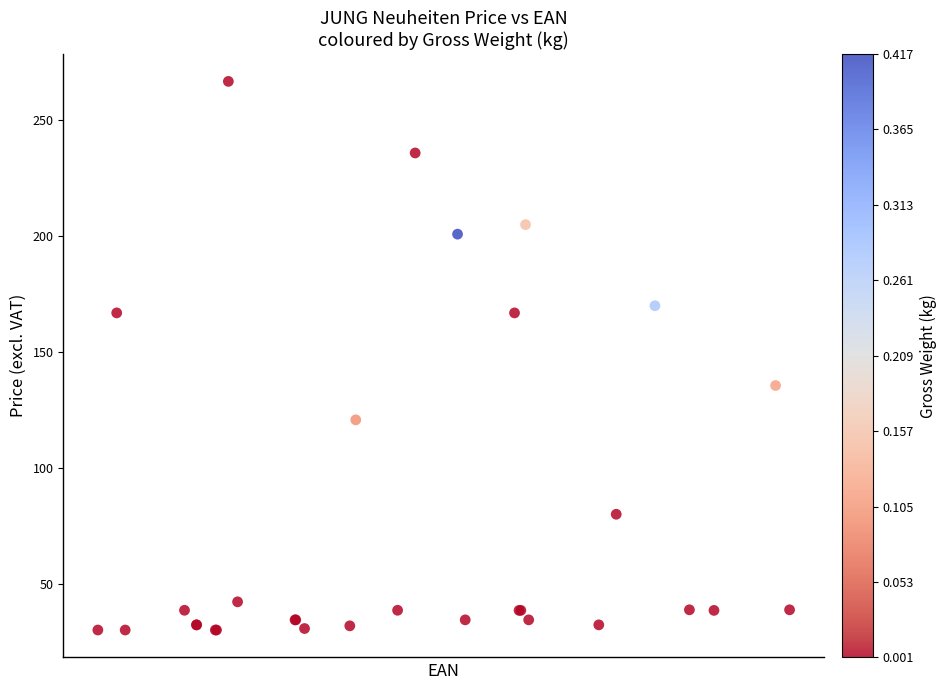

What Y value in the scatter plot is closest to 148?

135.4